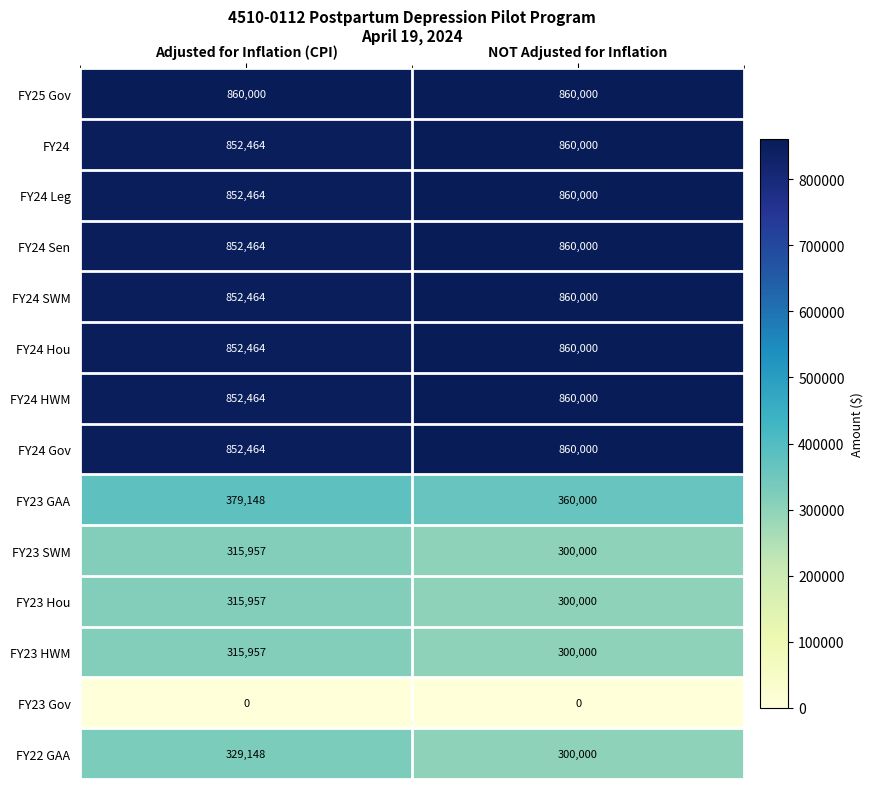

Where is FY23 Hou nearest to the value 307978?

NOT Adjusted for Inflation